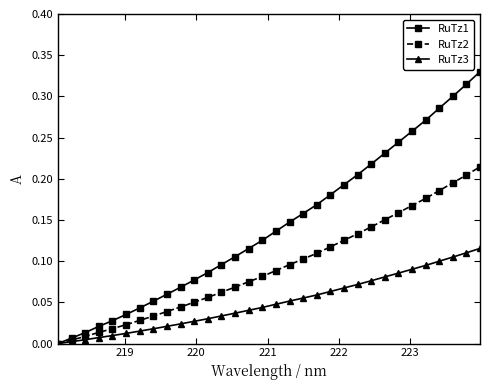

List the series in order of their overall mean, highest first.

RuTz1, RuTz2, RuTz3